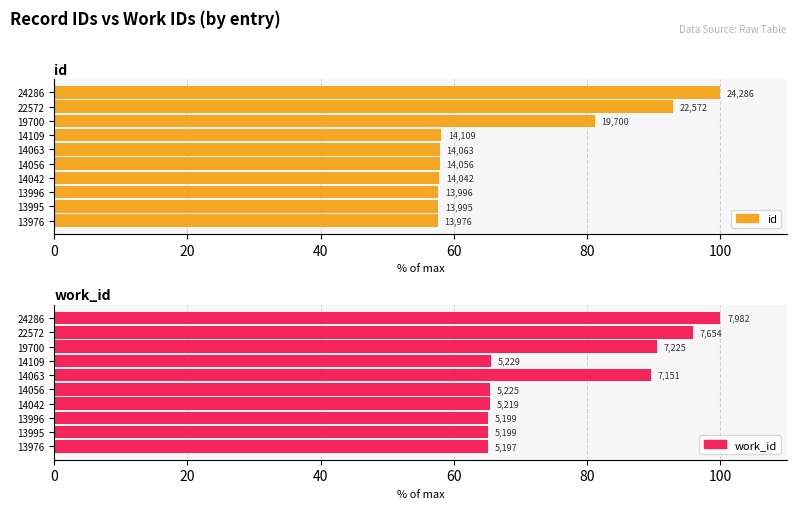

What position from the left is 7?

8